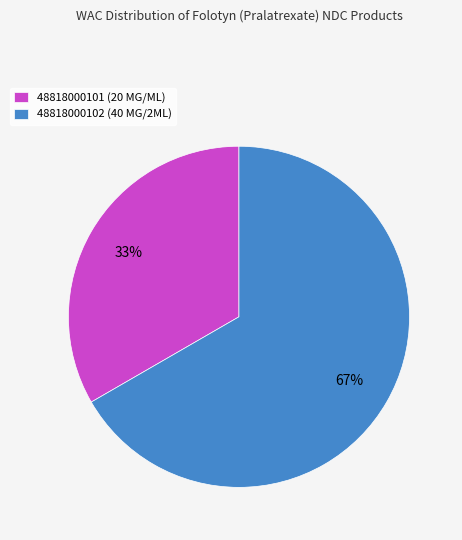

The 48818000101 slice represents 33% of the pie. True or false?

True